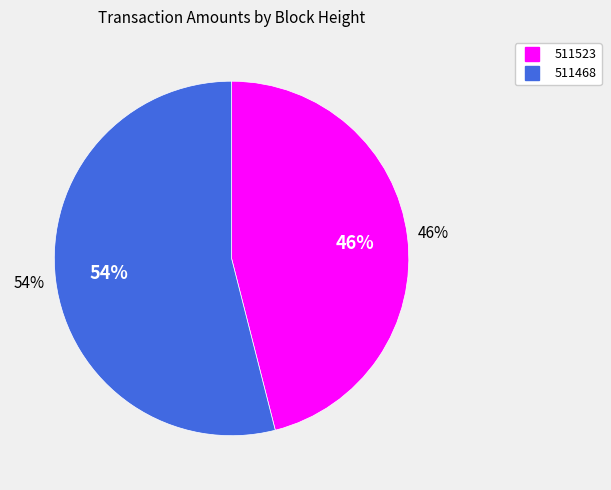

How many slices are in this pie chart?

2